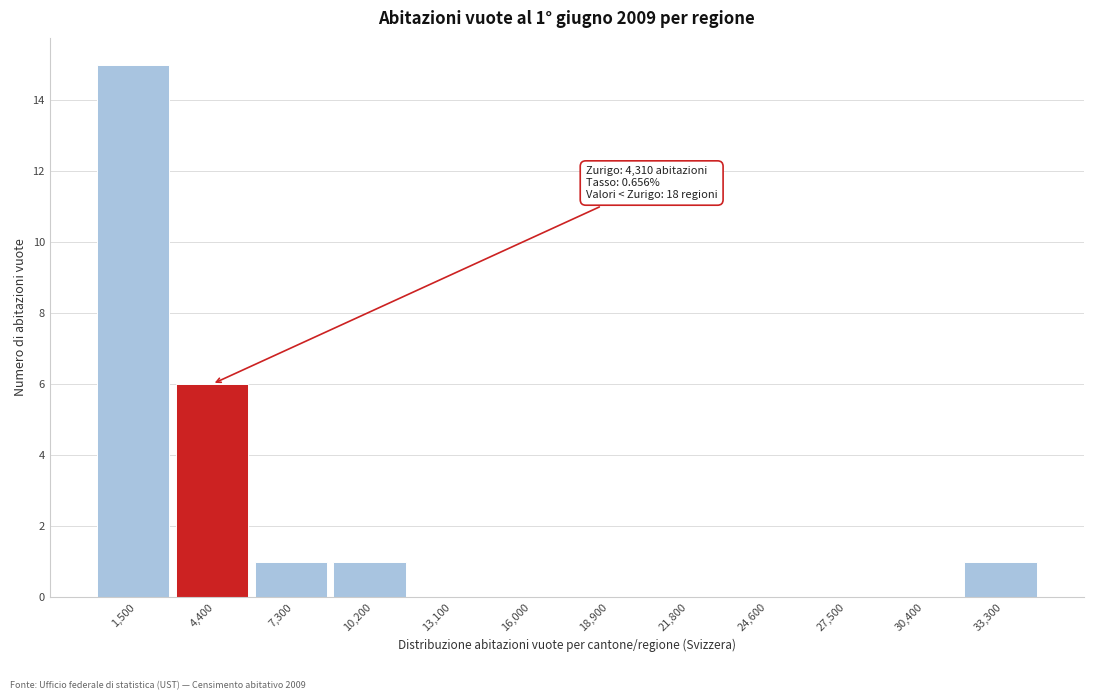

Which range on the x-axis has the tallest bar?

0 to 3000